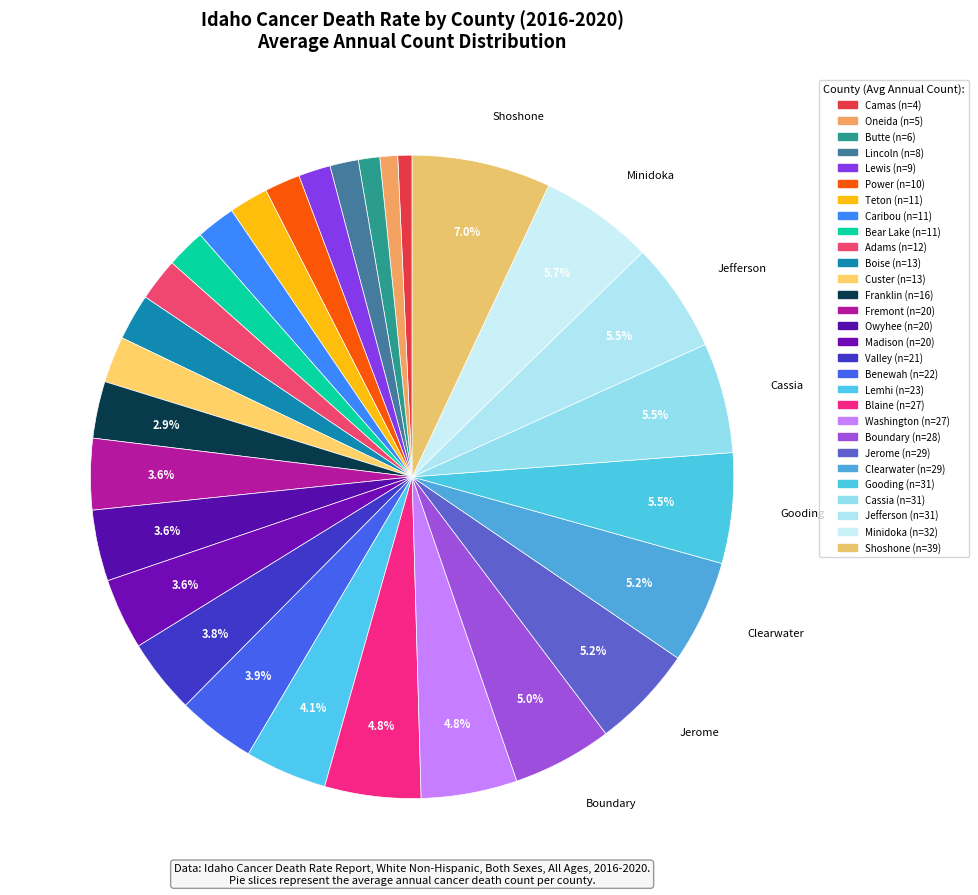

Count the number of slices in the pie.

29